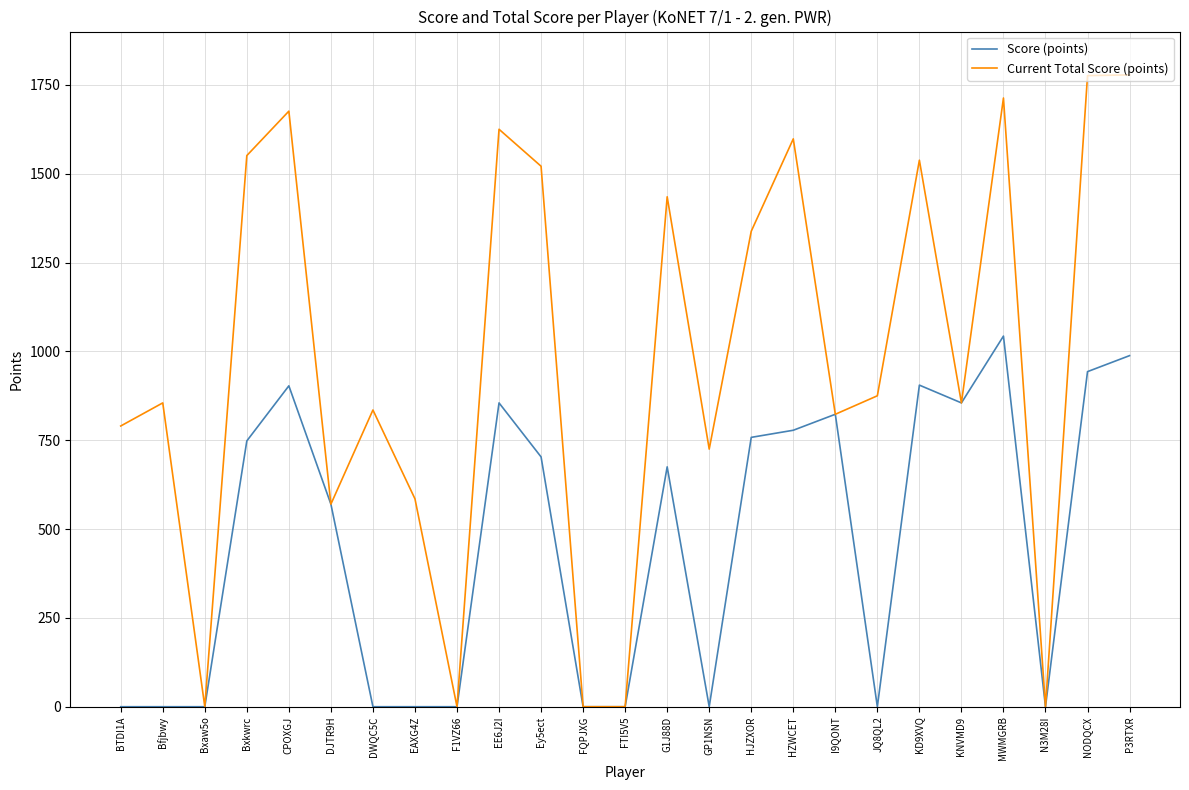

What are all the series names shown in the legend?

Score (points), Current Total Score (points)